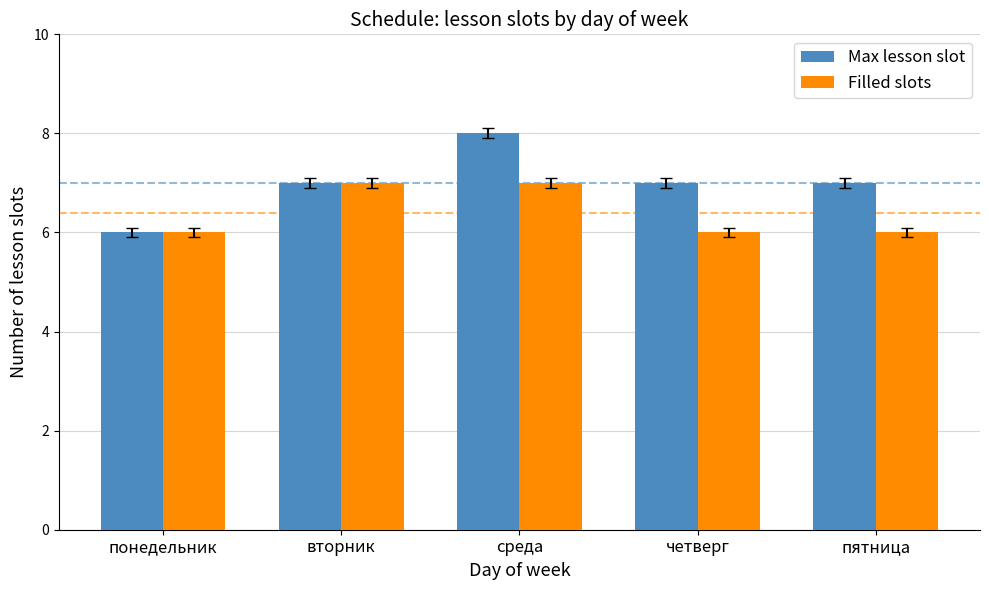

What is the difference between the maximum and minimum values in the Filled slots series?

1